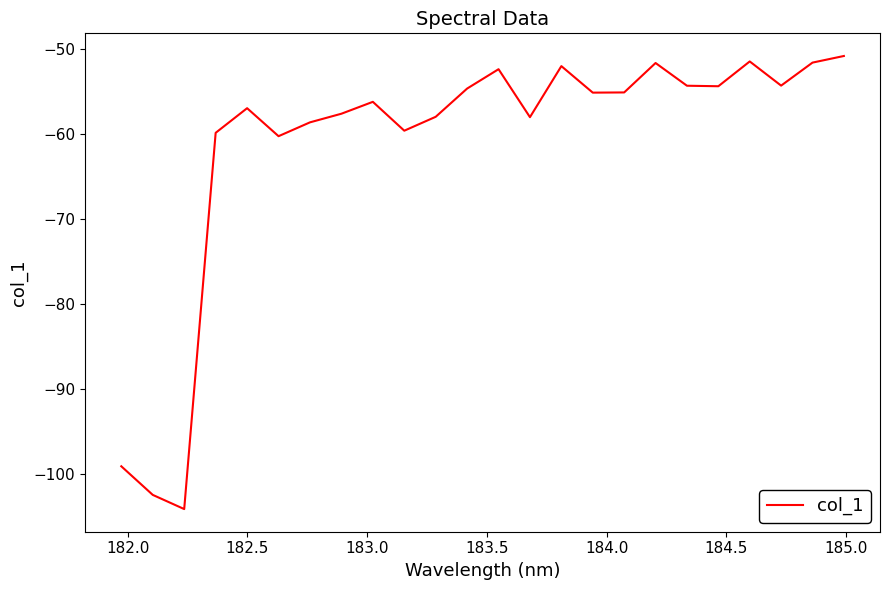

What is the greatest value displayed?

-50.8